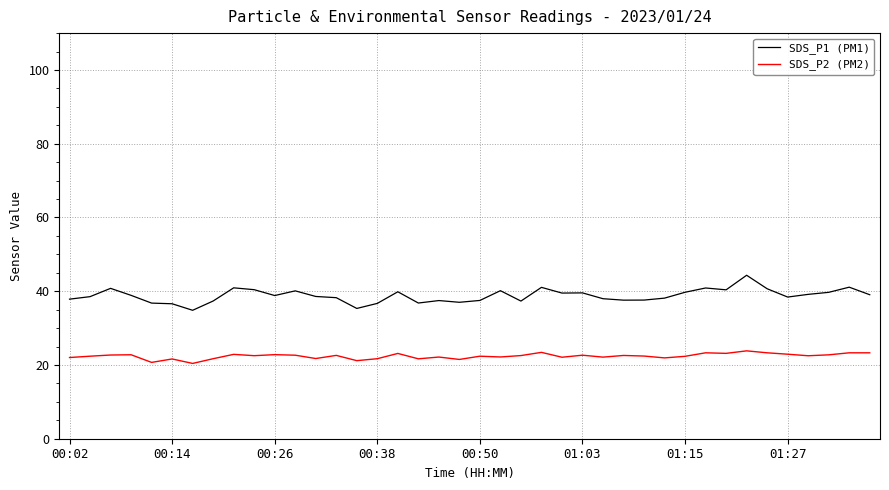

Which series has the widest spread of values?

SDS_P1 (PM1)